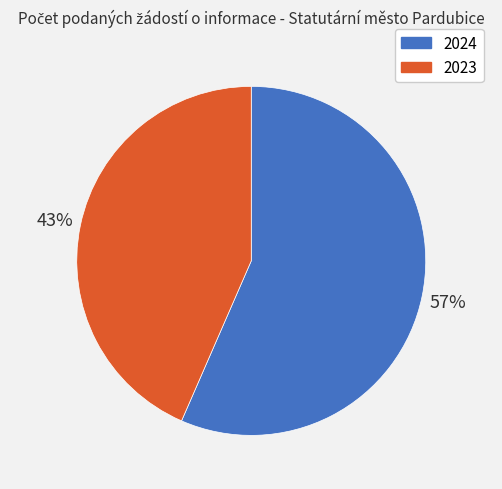

Rank the categories by value from lowest to highest.

2023, 2024